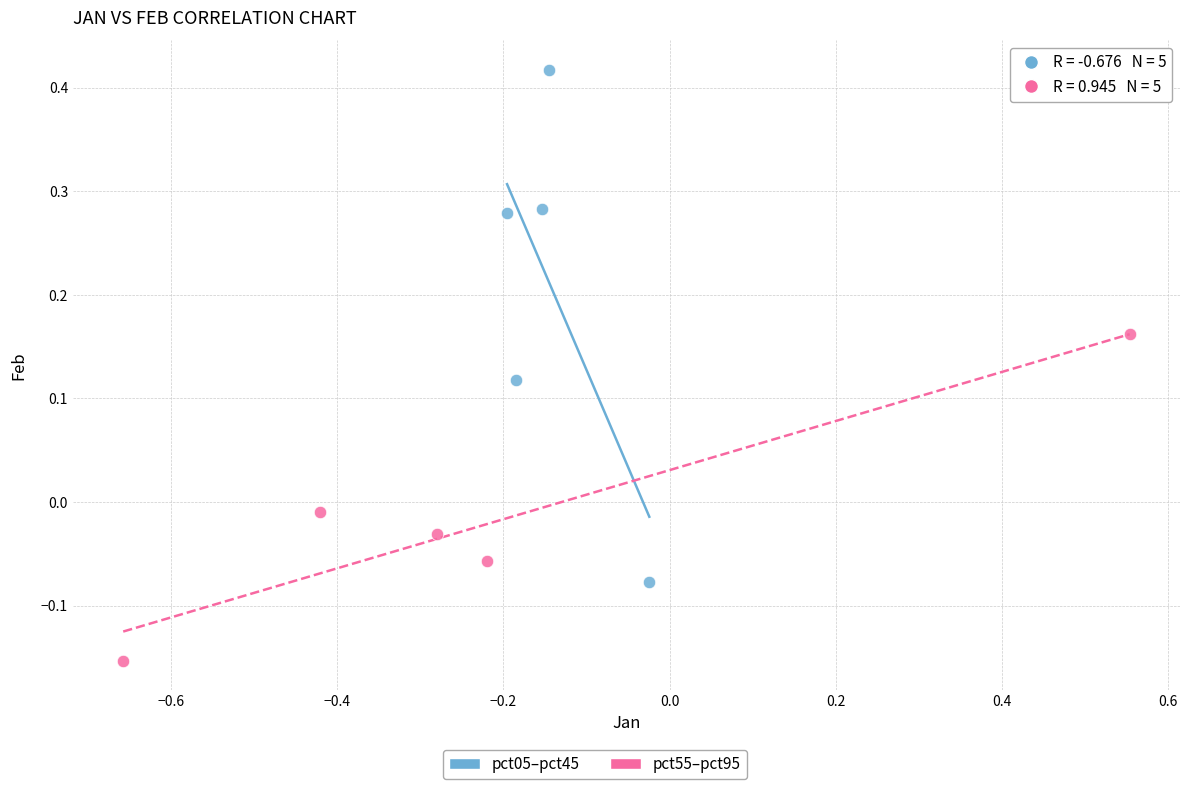

Which series contains the lowest Y value?

pct55–pct95